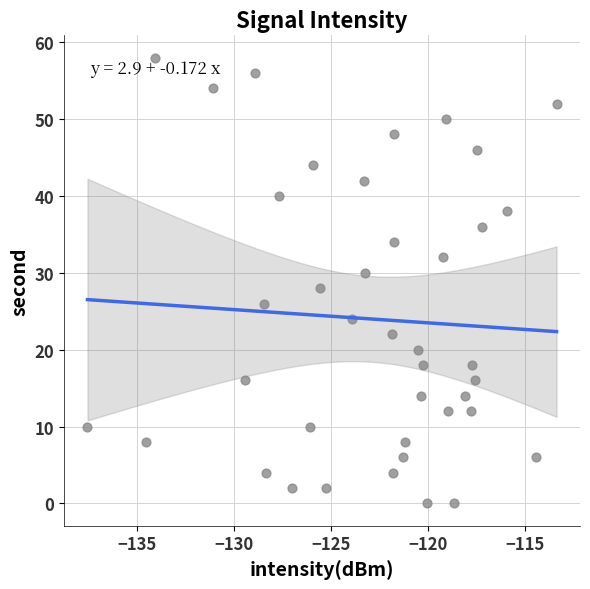

What is the range of Y values (max minus min)?

58